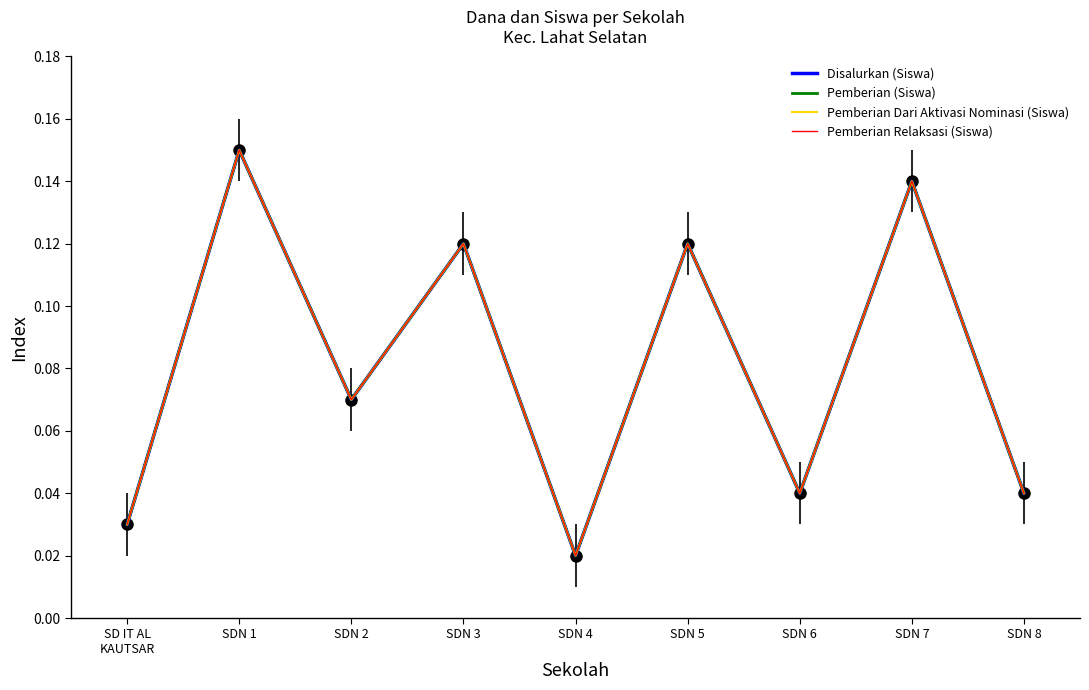

Rank the series by their maximum value, from highest to lowest.

Disalurkan (Siswa), Pemberian (Siswa), Pemberian Dari Aktivasi Nominasi (Siswa), Pemberian Relaksasi (Siswa)